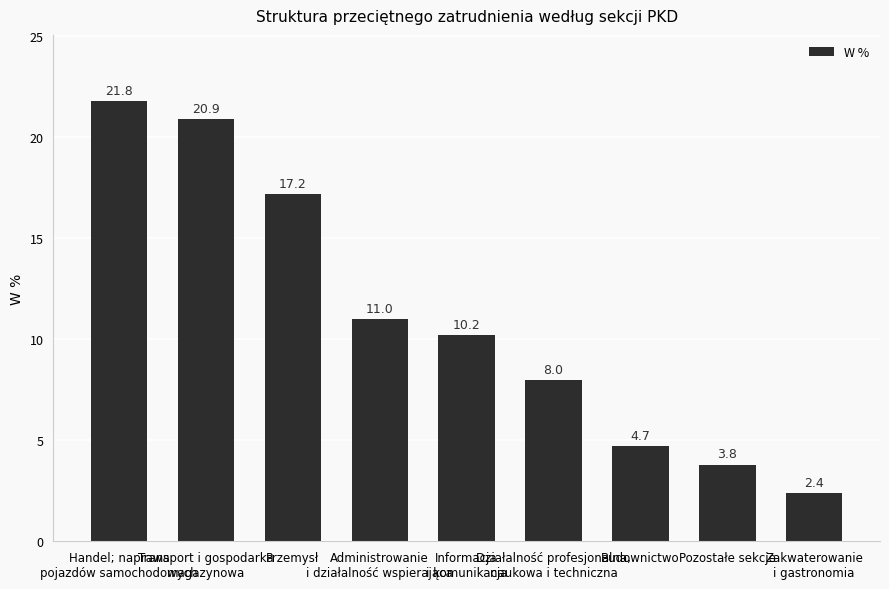

What is the sum of all values?

100.0